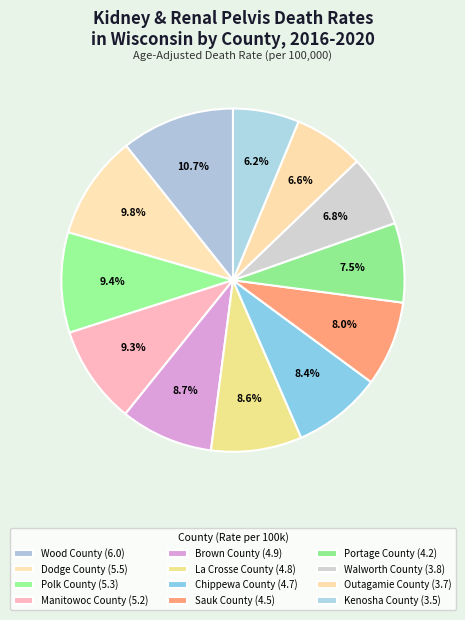

Which has a higher value, Outagamie County or Dodge County?

Dodge County